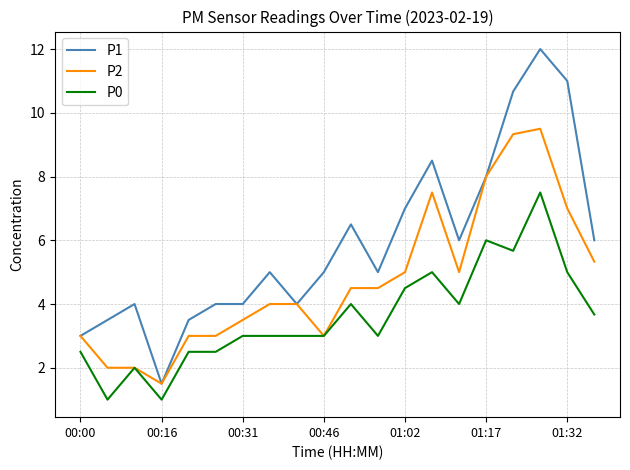

Reading left to right, what are all the values shown in this chart?

P1: 3.0	3.5	4.0	1.5	3.5	4.0	4.0	5.0	4.0	5.0	6.5	5.0	7.0	8.5	6.0	8.0	10.7	12.0	11.0	6.0
P2: 3.0	2.0	2.0	1.5	3.0	3.0	3.5	4.0	4.0	3.0	4.5	4.5	5.0	7.5	5.0	8.0	9.3	9.5	7.0	5.3
P0: 2.5	1.0	2.0	1.0	2.5	2.5	3.0	3.0	3.0	3.0	4.0	3.0	4.5	5.0	4.0	6.0	5.7	7.5	5.0	3.7